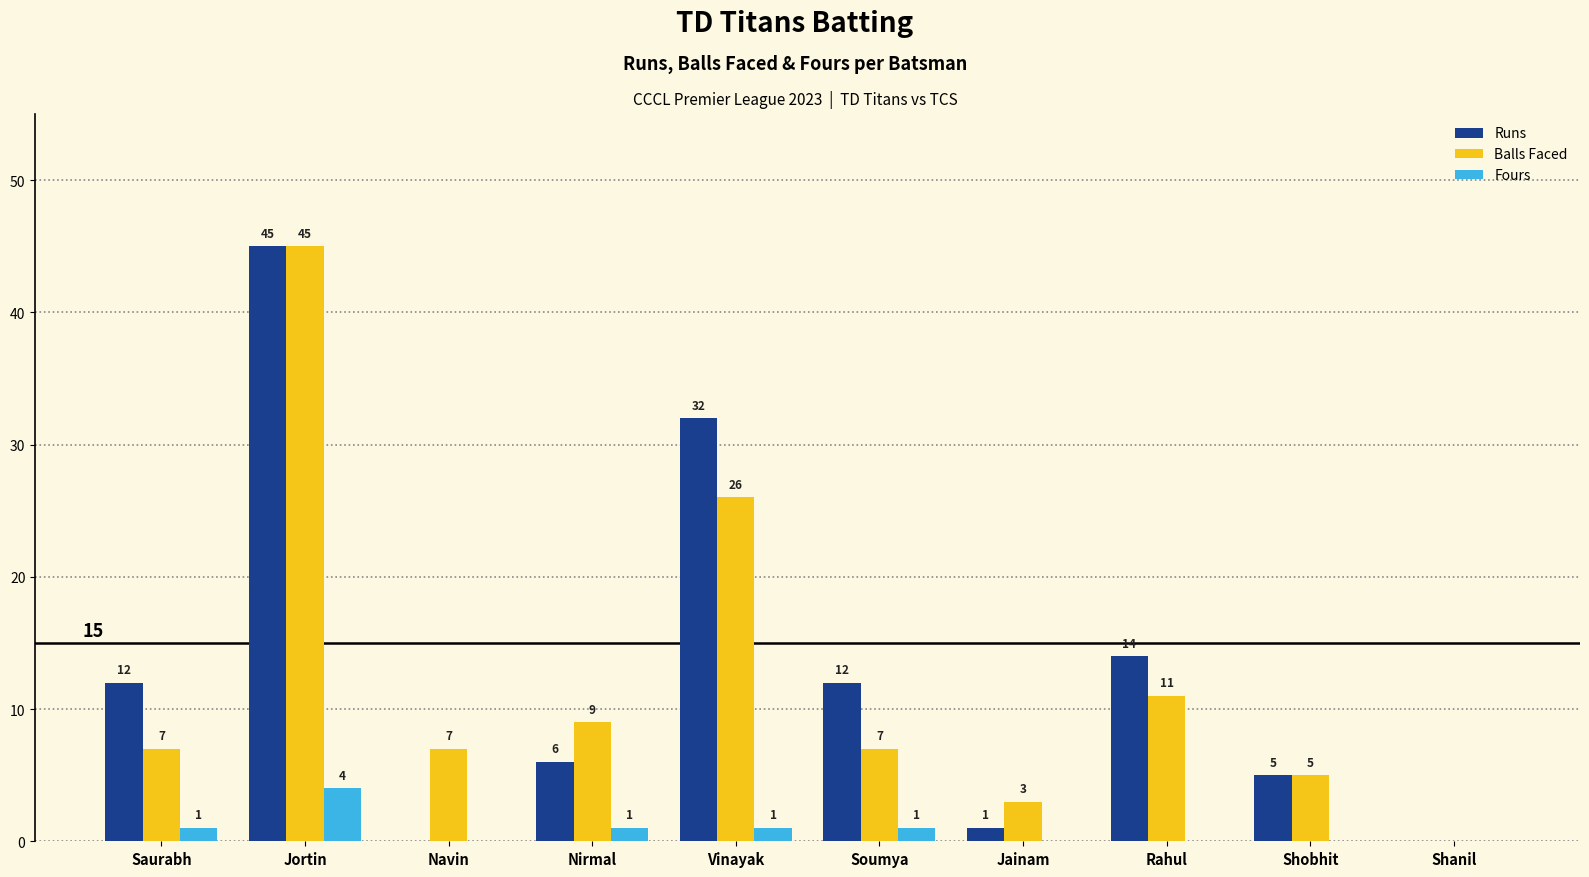

Reading left to right, list all the values displayed in this chart.

Runs: Saurabh=12	Jortin=45	Navin=0	Nirmal=6	Vinayak=32	Soumya=12	Jainam=1	Rahul=14	Shobhit=5	Shanil=0
Balls Faced: Saurabh=7	Jortin=45	Navin=7	Nirmal=9	Vinayak=26	Soumya=7	Jainam=3	Rahul=11	Shobhit=5	Shanil=0
Fours: Saurabh=1	Jortin=4	Navin=0	Nirmal=1	Vinayak=1	Soumya=1	Jainam=0	Rahul=0	Shobhit=0	Shanil=0